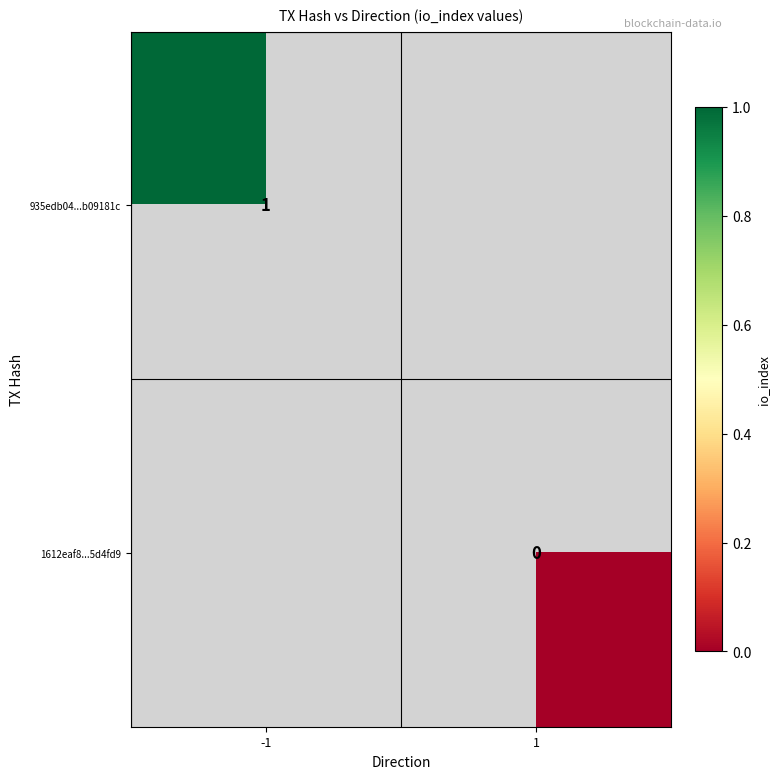

The 935edb04...b09181c series shows 1 at -1. True or false?

True